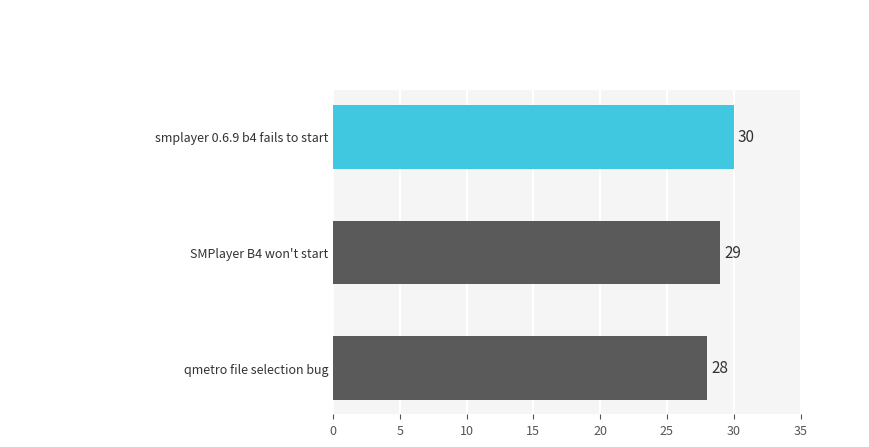

What is the sum of all values?

87